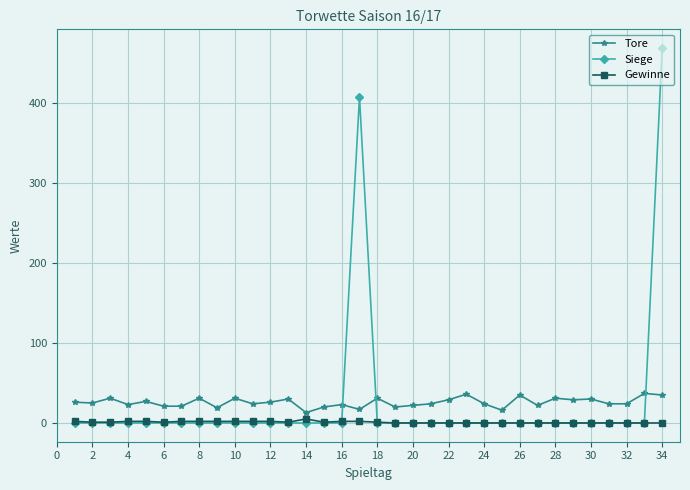

How many times do Siege and Tore cross each other?

3